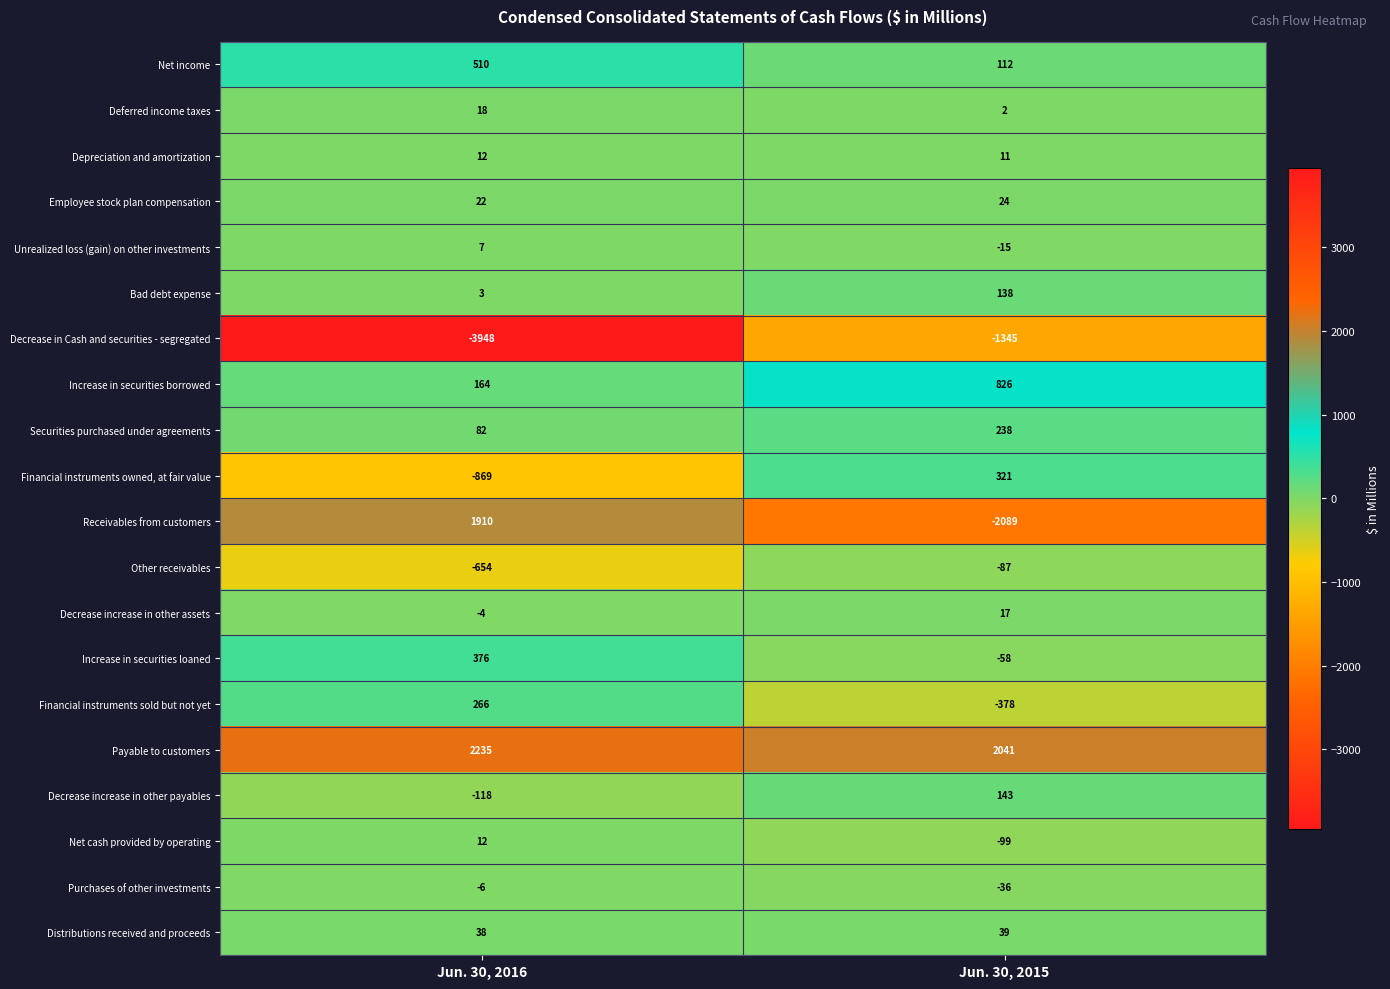

At which label is Bad debt expense closest to 70?

Jun. 30, 2016